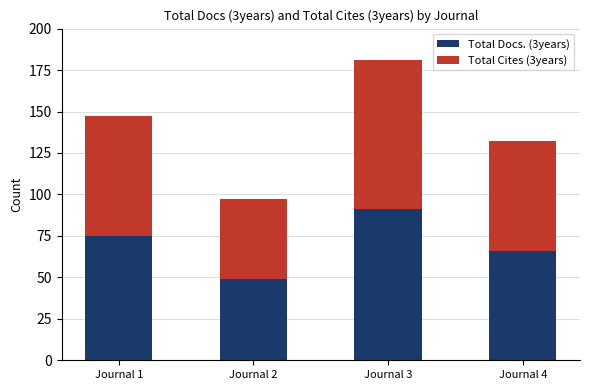

Rank the categories by Total Docs. (3years) value from highest to lowest.

Journal 3, Journal 1, Journal 4, Journal 2